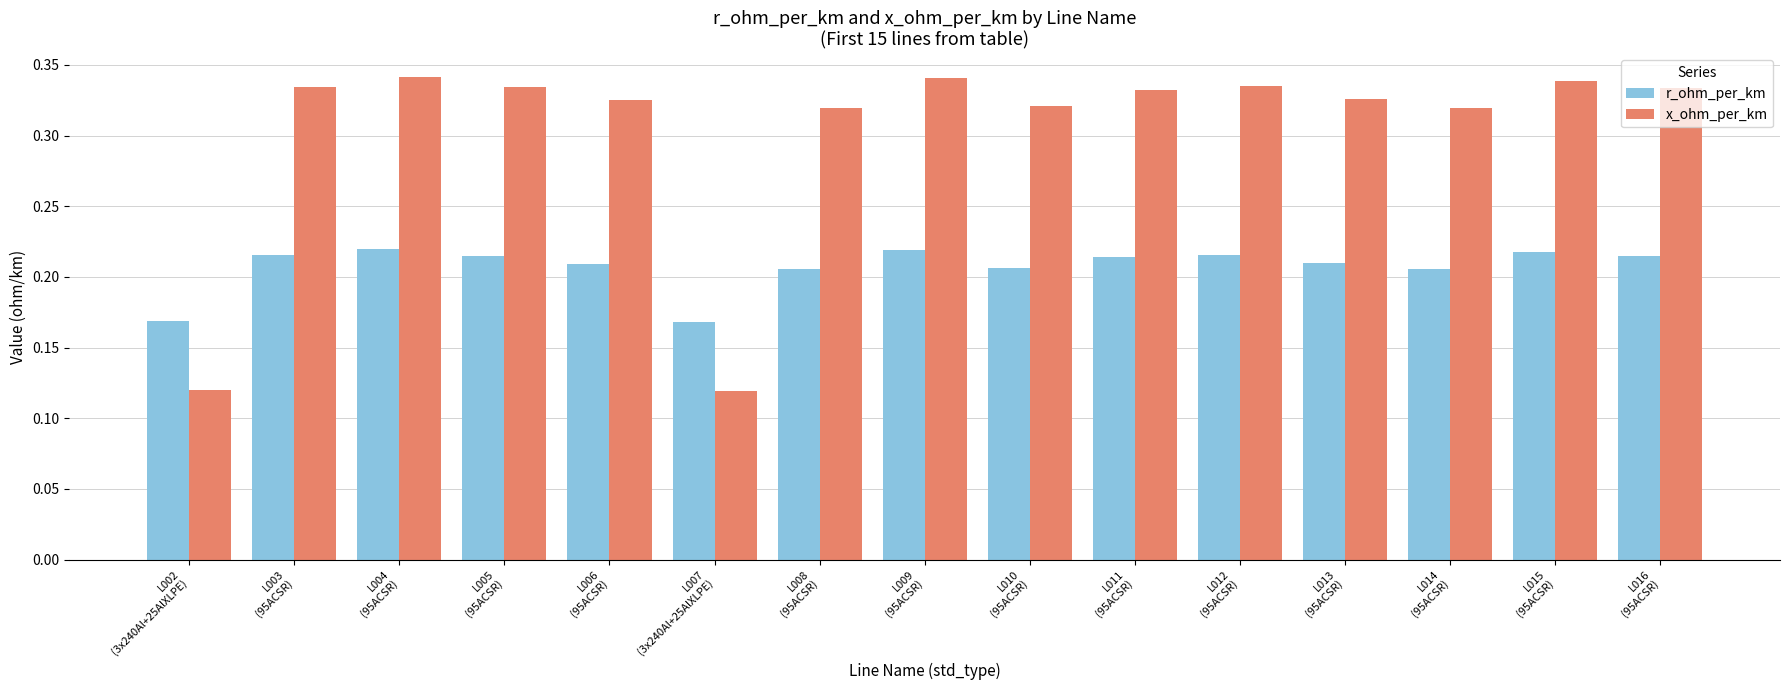

What is the sum of all r_ohm_per_km values?

3.1